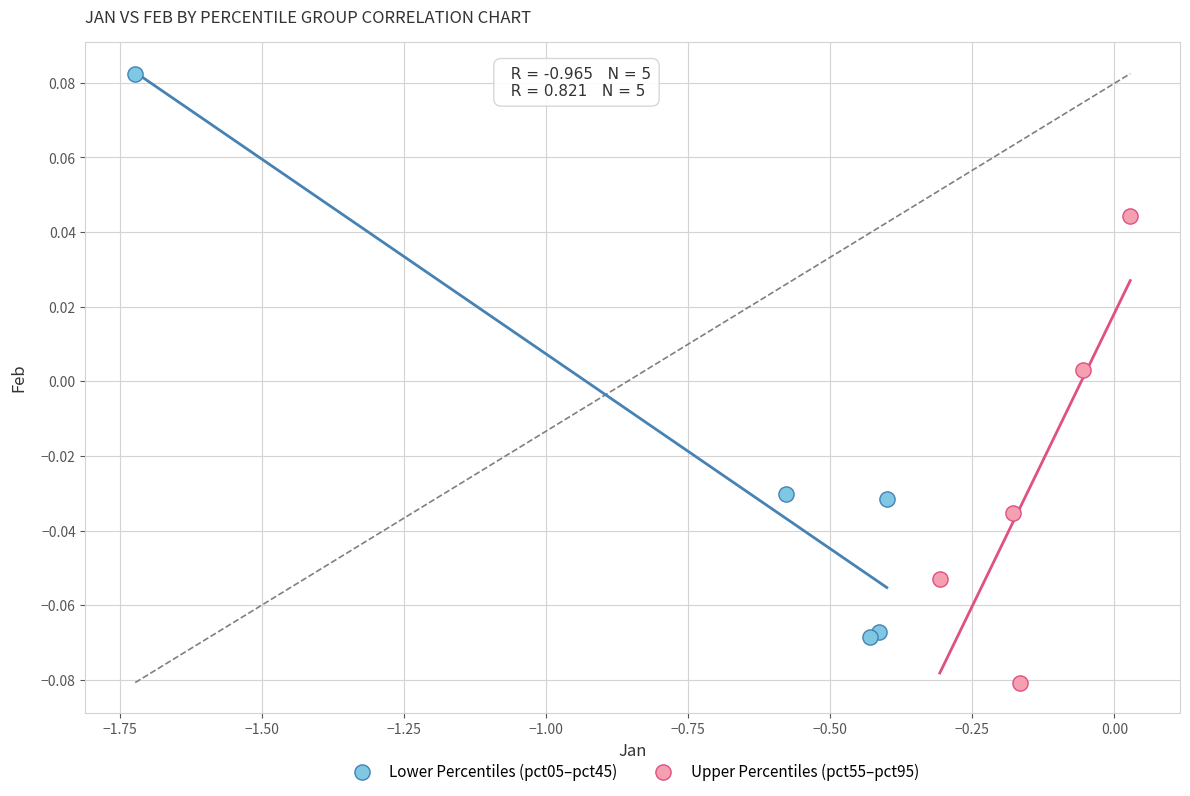

Which series reaches the maximum Y coordinate?

Lower Percentiles (pct05–pct45)